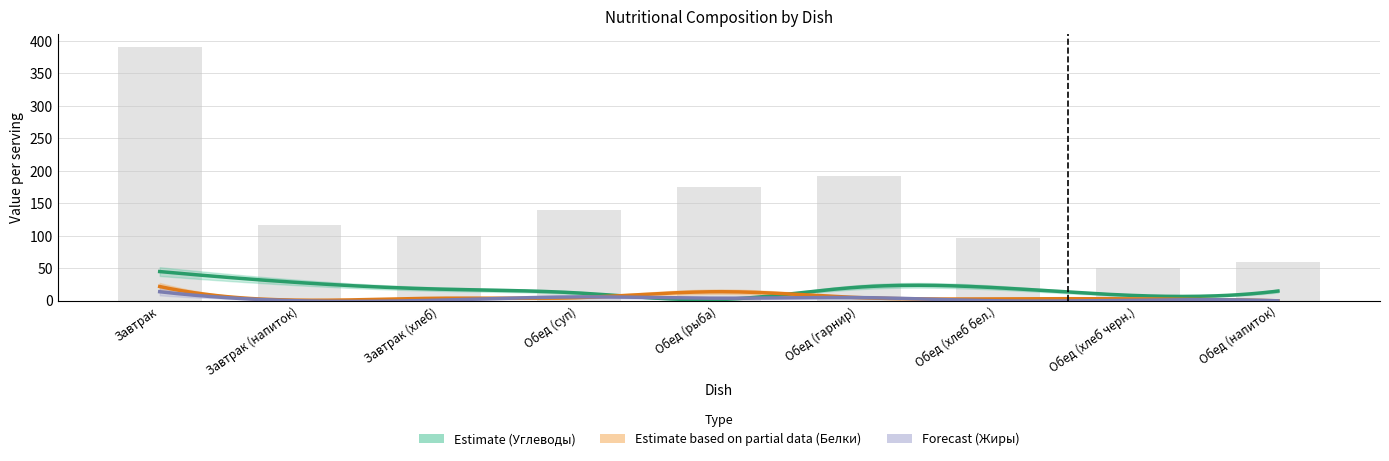

Are the bars horizontal?

No